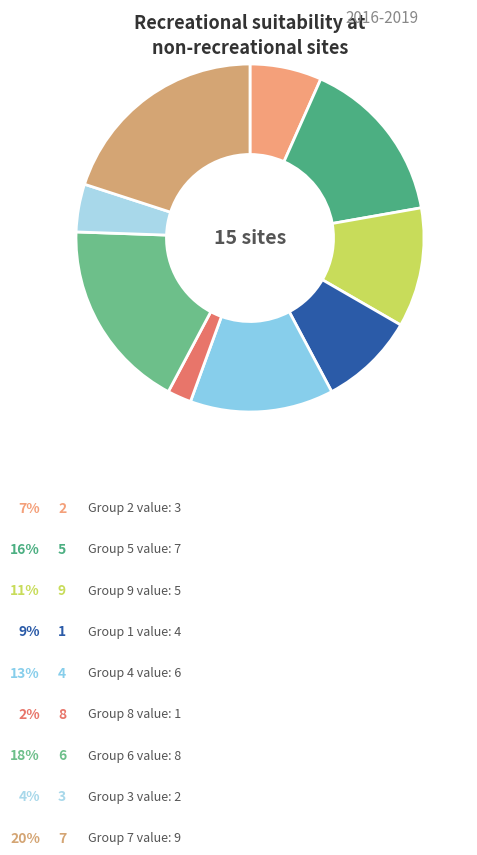

How many segments does this pie chart have?

9